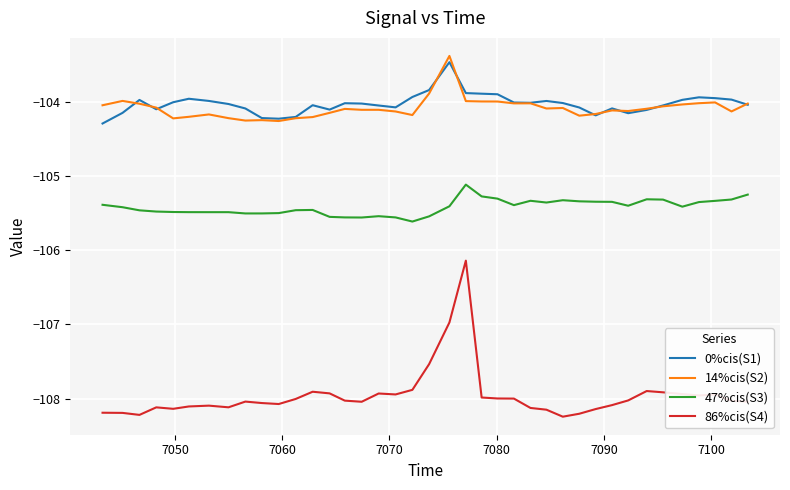

True or false: 47%cis(S3) and 0%cis(S1) intersect in this chart.

False